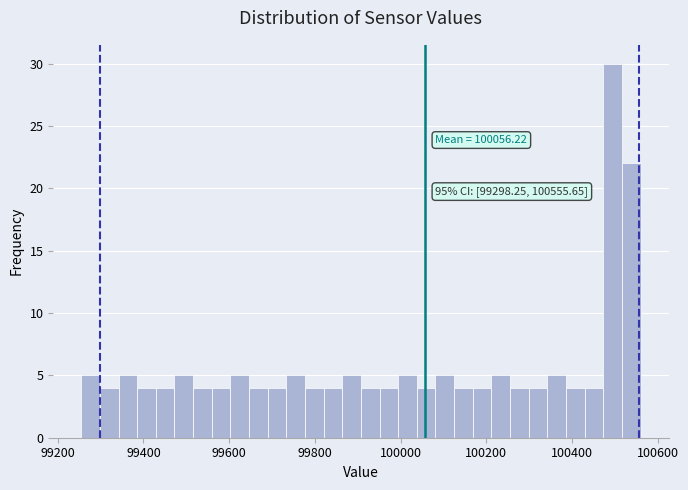

Read against the x-axis, roughly where is the centre of the tallest bar?

100500